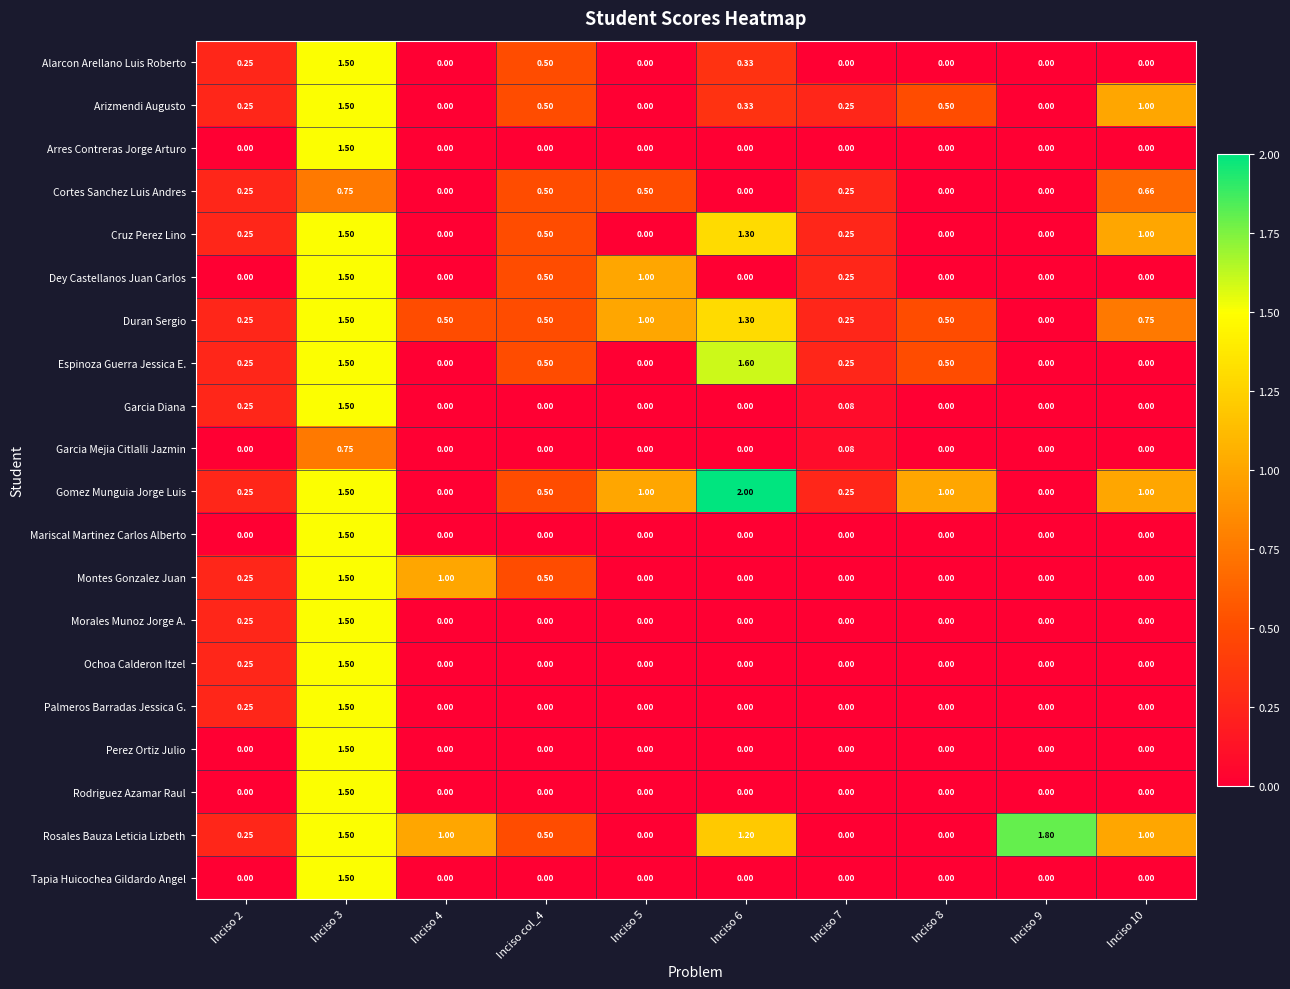

Which series has the widest spread of values?

Gomez Munguia Jorge Luis